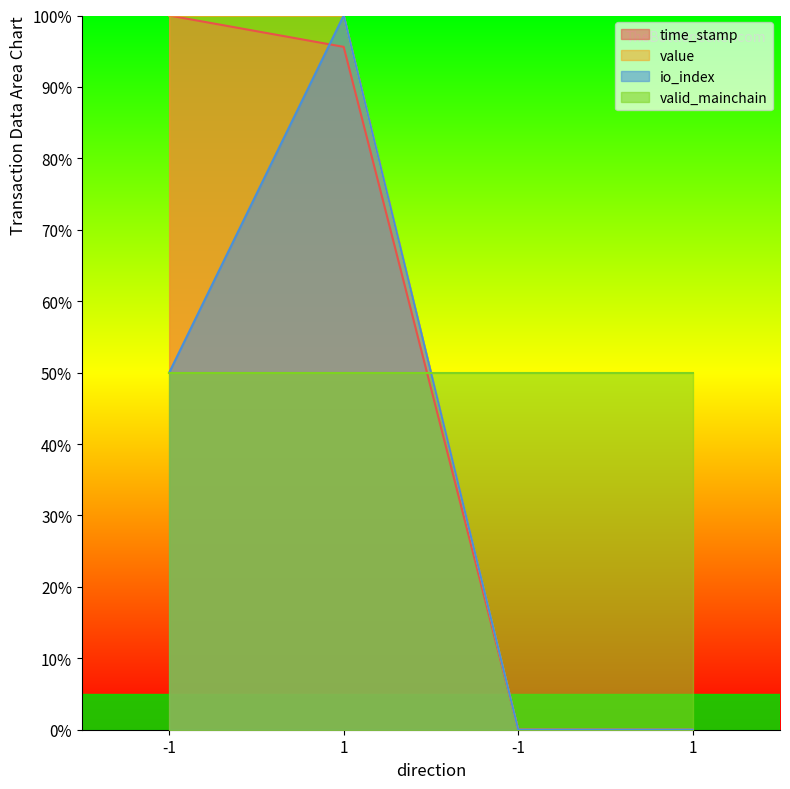

Is it true that value equals -55.4 at -1?

False